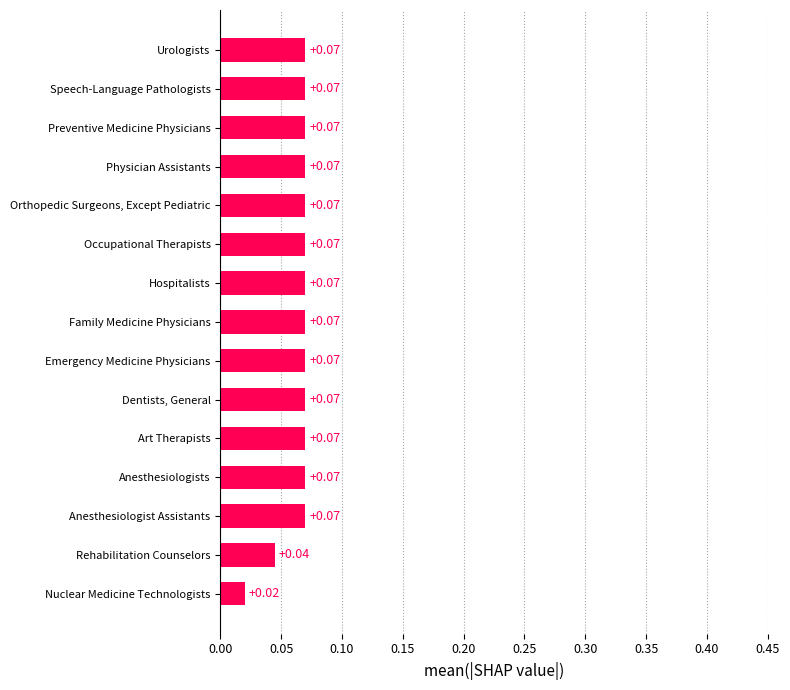

What is the label of the 5th bar from the top?

Orthopedic Surgeons, Except Pediatric